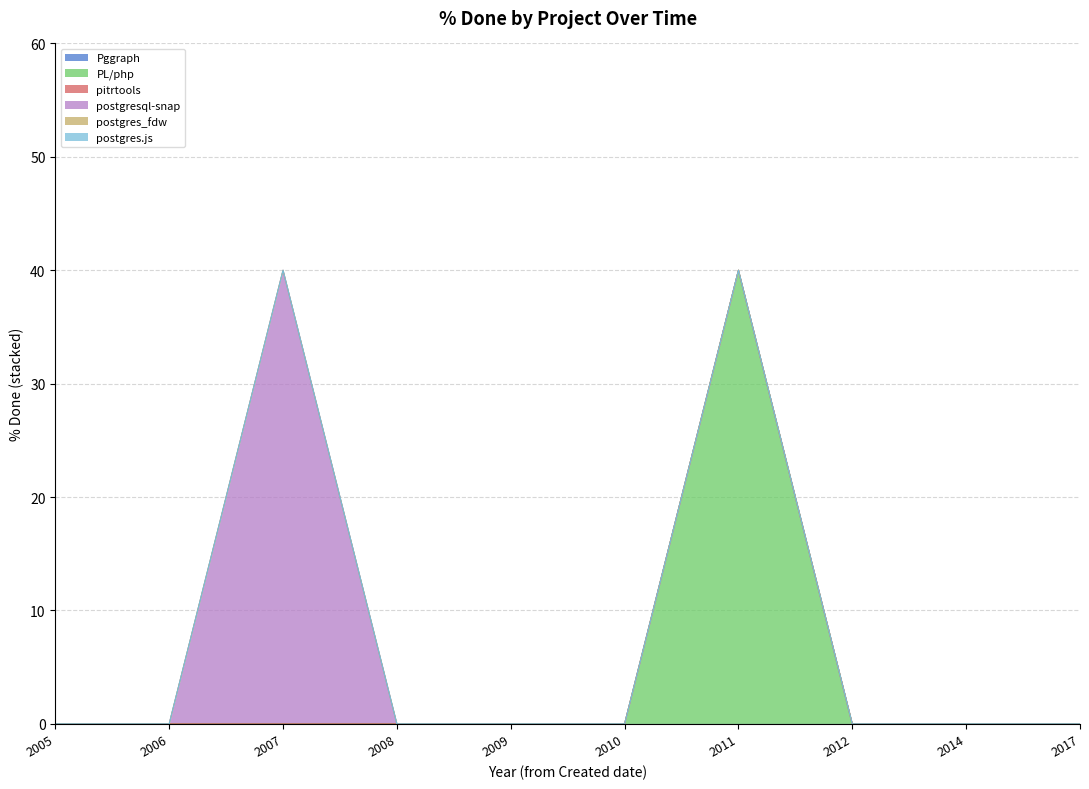

Between 2007 and 2005, which is larger?

2007